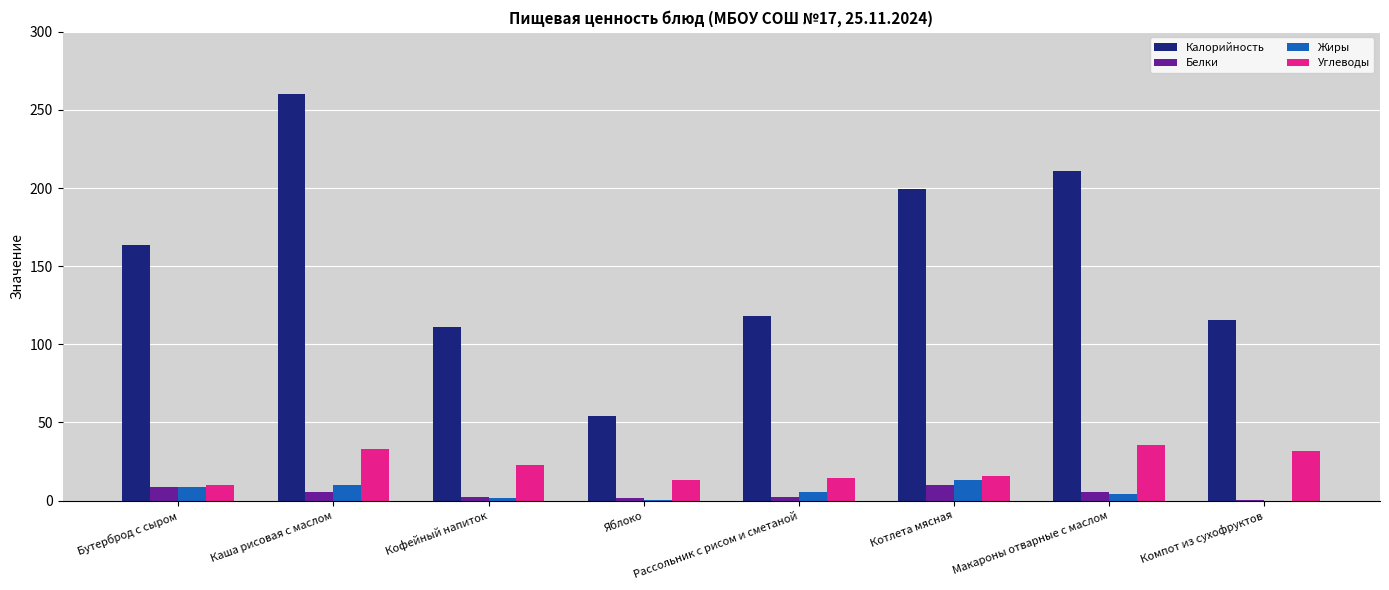

Which series changed the most between Яблоко and Макароны отварные с маслом?

Калорийность